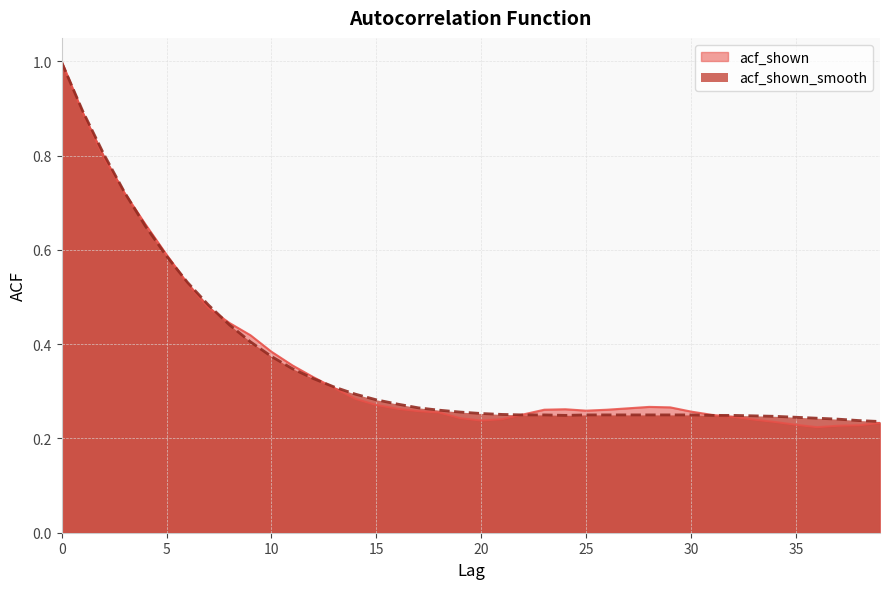

Is the value of acf_shown at 29 greater than the value of acf_shown_smooth at 11?

No